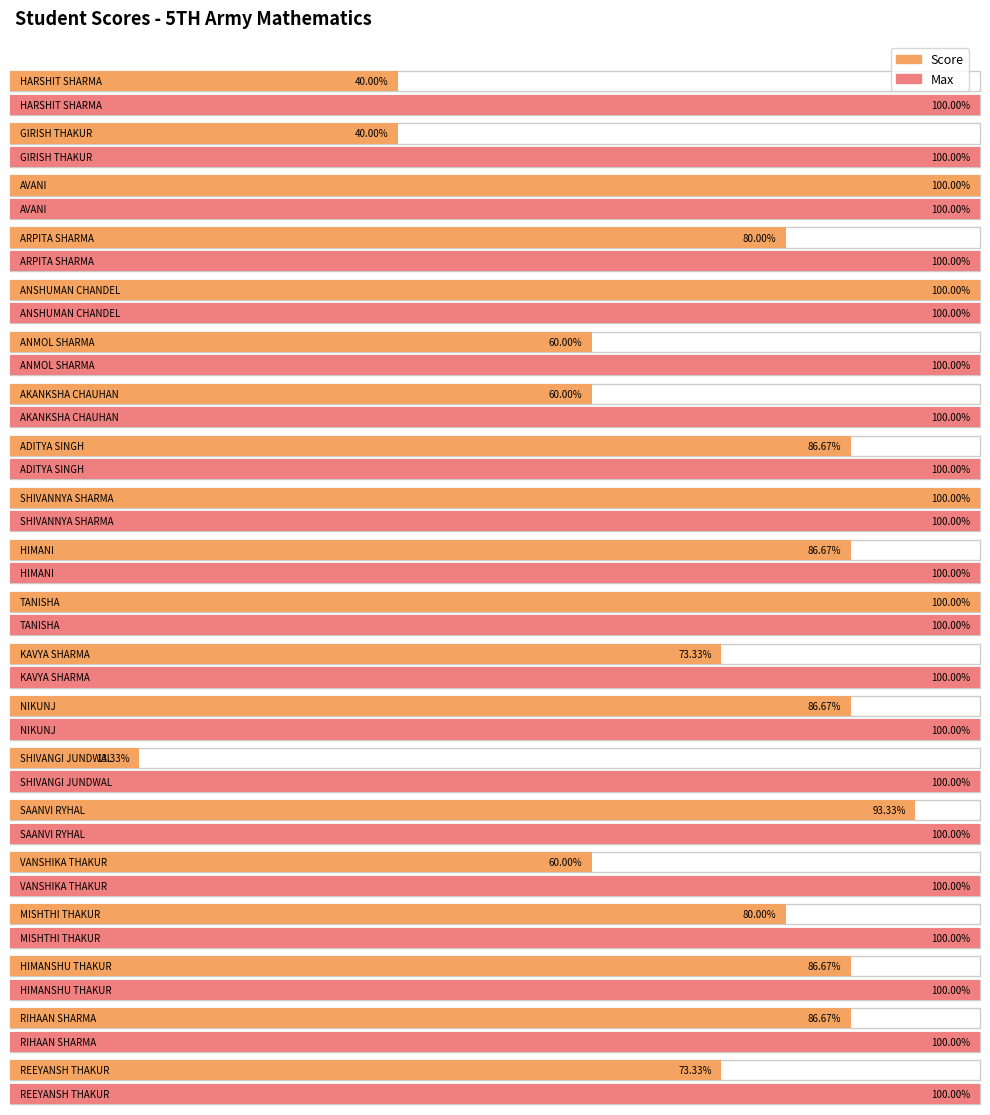

At how many categories does at least one series exceed 7?

20